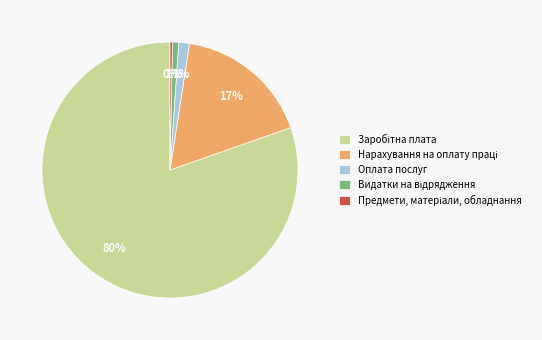

To the nearest percent, what is the average slice percentage?

20%